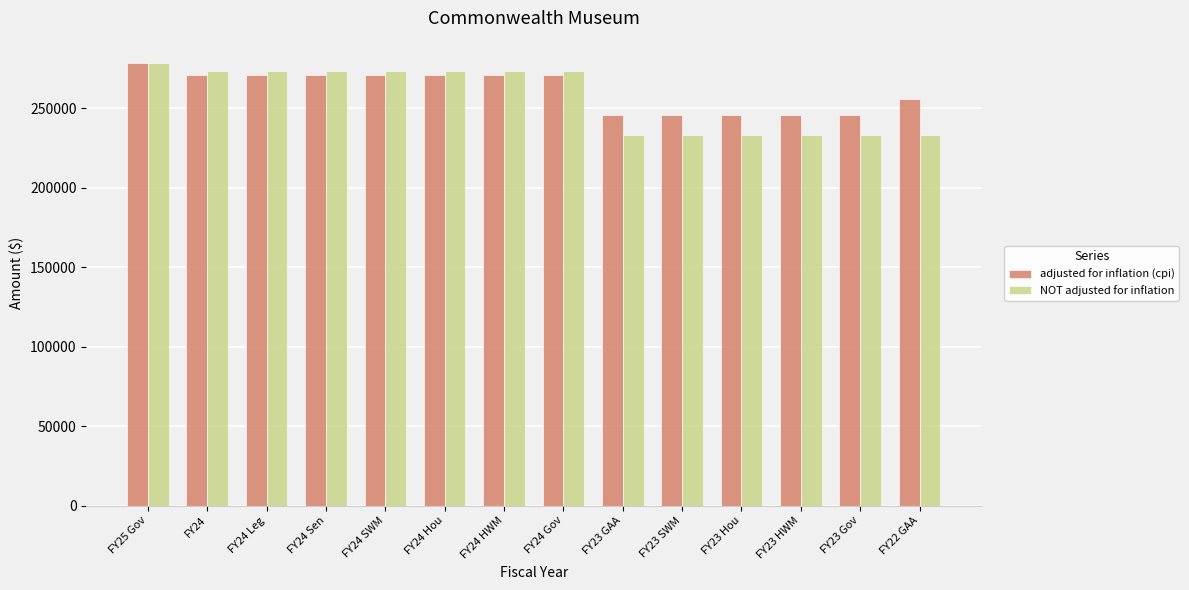

The NOT adjusted for inflation series shows 233350 at FY23 Hou. True or false?

True